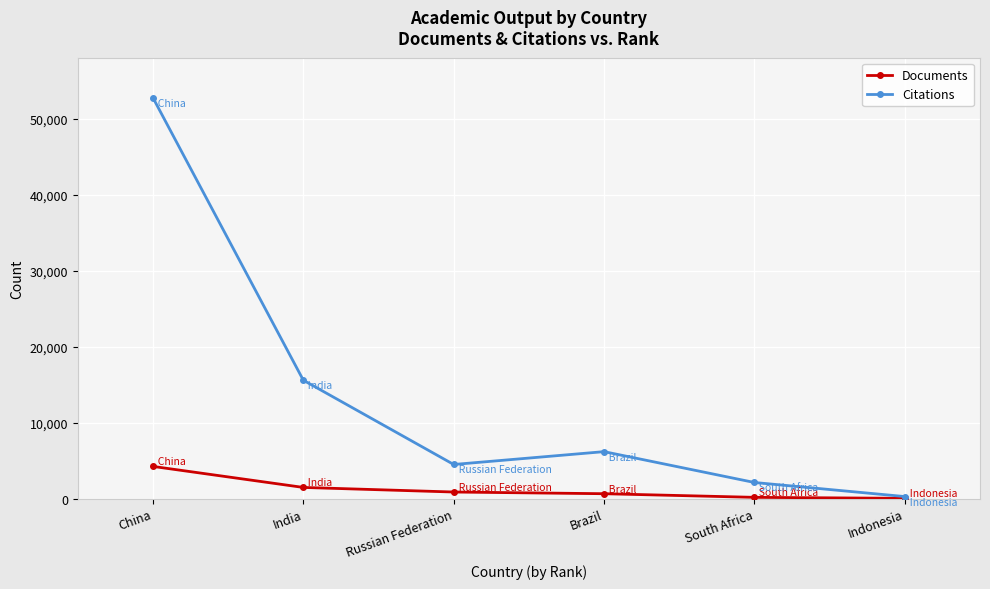

Which series has the widest spread of values?

Citations